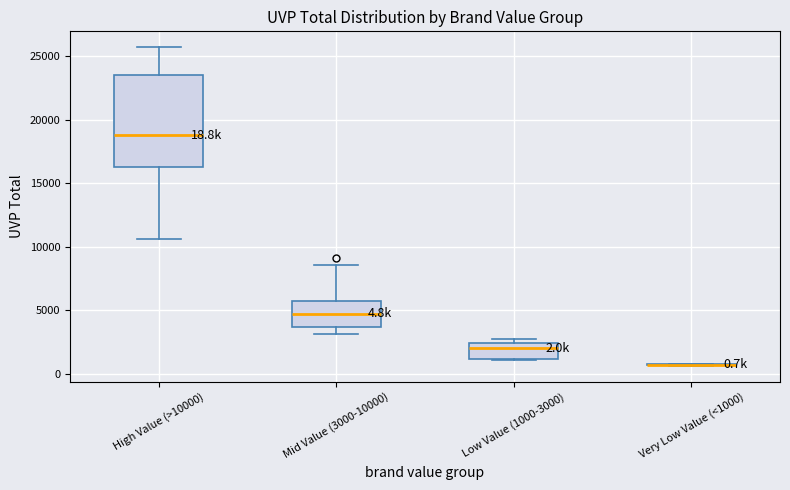

Which box is the tallest, from its lower edge to its upper edge?

High Value (>10000)